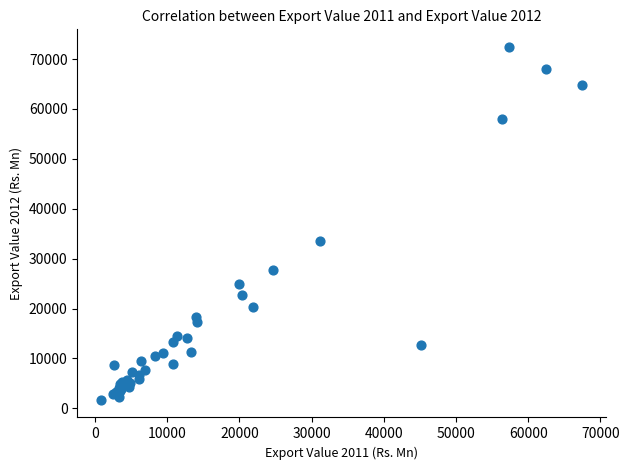

What Y value in the scatter plot is closest to 37063?

33467.6